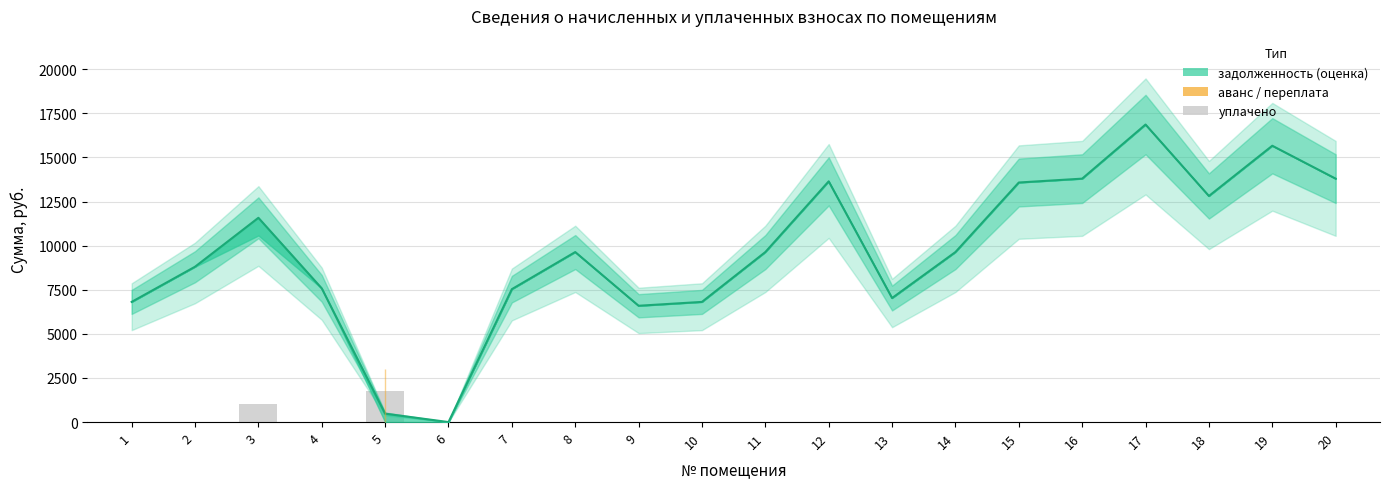

Reading left to right, transcribe all the data shown in this chart.

задолженность (оценка): 6810.9	8804.6	11577.4	7577.4	477.0	0.0	7533.6	9636.0	6592.5	6810.9	9636.0	13643.7	7029.9	9636.0	13578.0	13797.0	16863.0	12814.2	15661.8	13797.0
уплачено: 0.0	0.0	1000.0	0.0	1751.6	0.0	0.0	0.0	0.0	0.0	0.0	0.0	0.0	0.0	0.0	0.0	0.0	0.0	0.0	0.0